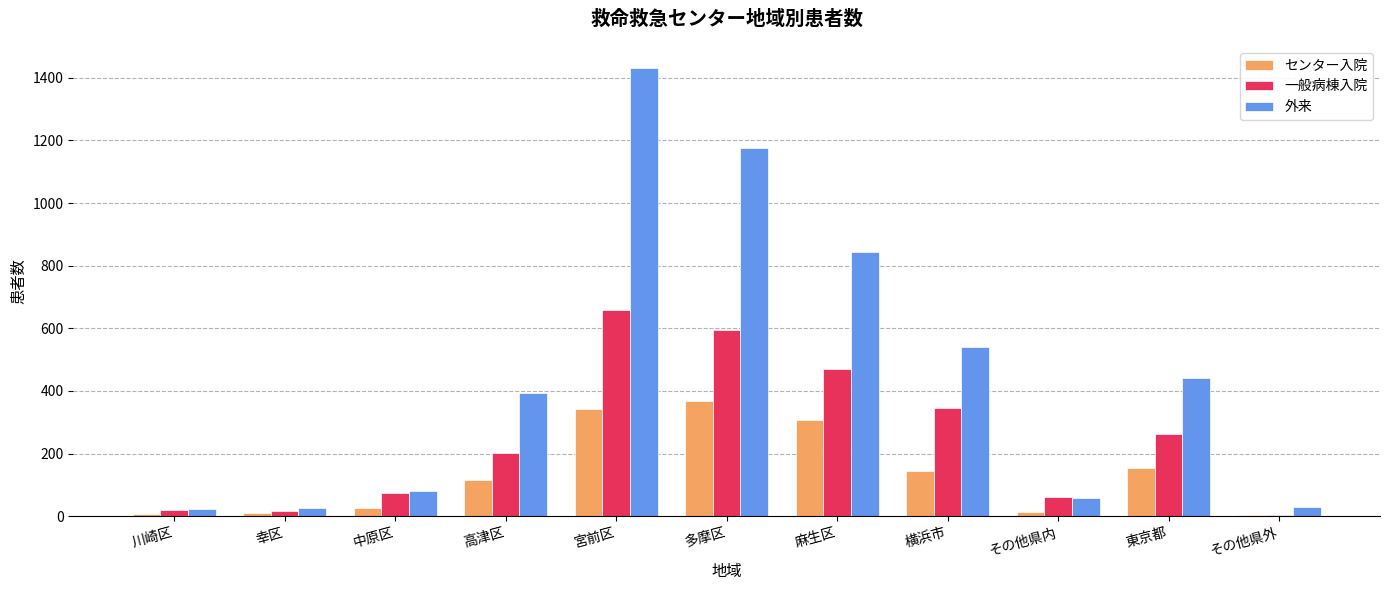

Which series changed the most between 川崎区 and 麻生区?

外来